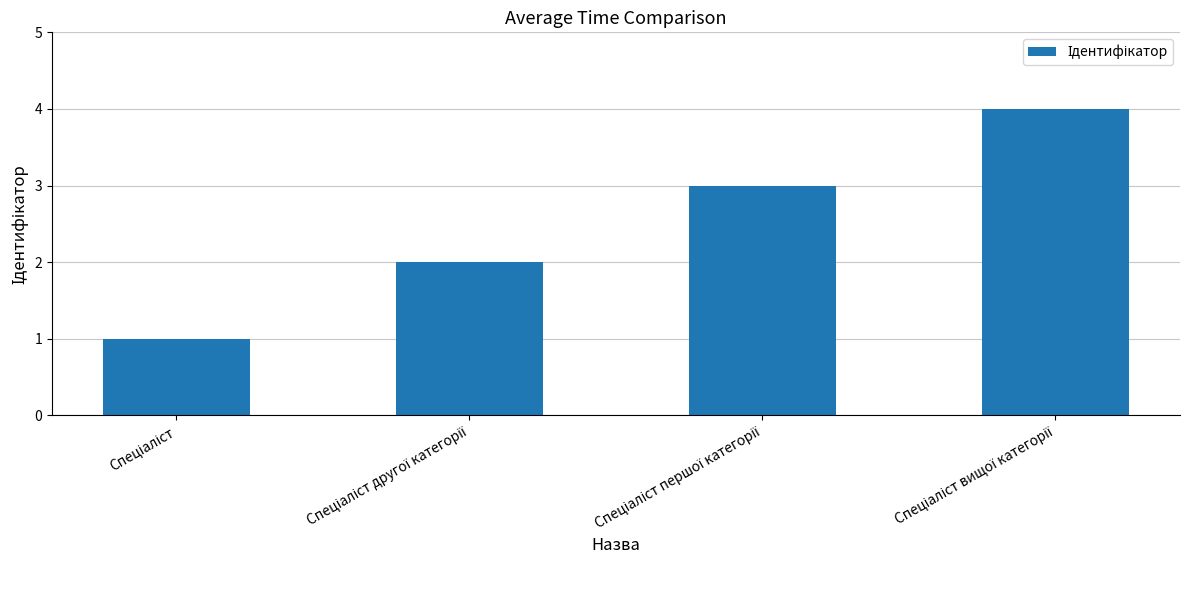

What is the greatest value displayed?

4